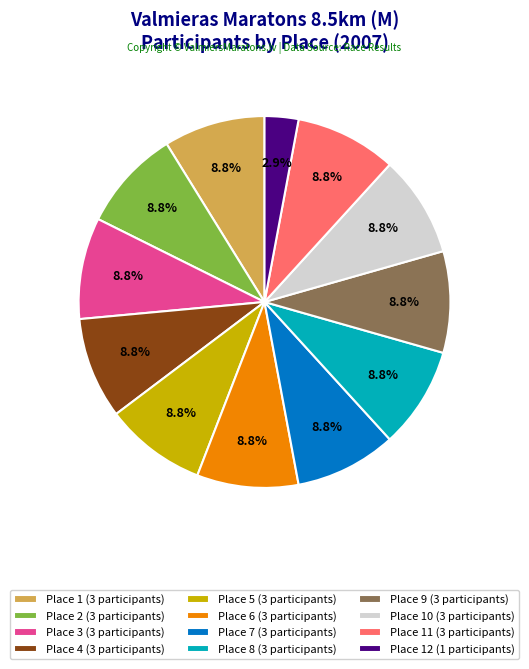

Which slice is the smallest?

Place 12 (1 participants)